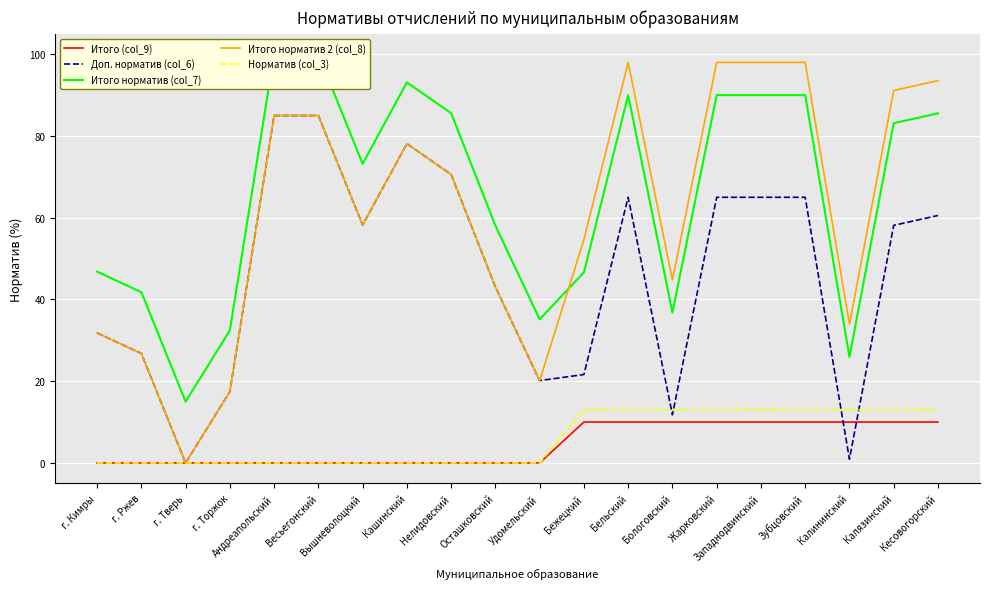

What is the approximate value of Итого норматив 2 (col_8) at Жарковский?

98.0